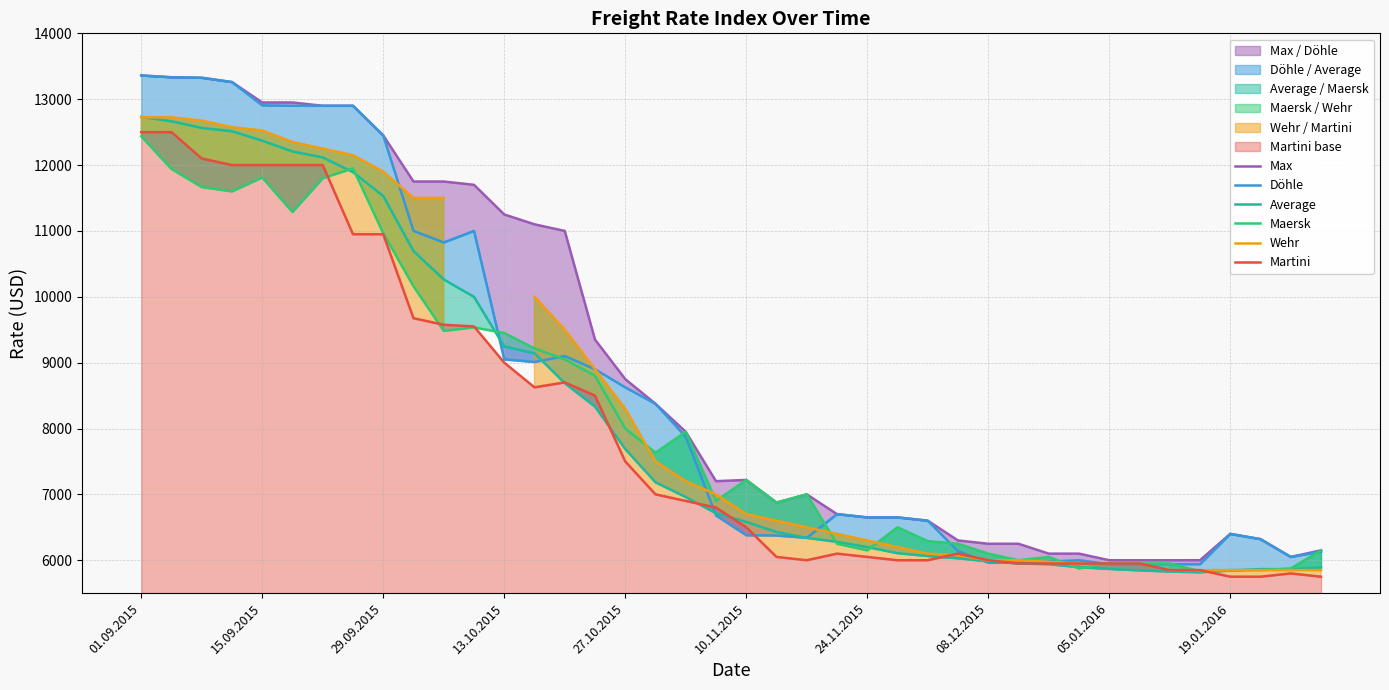

Where does the Wehr series first go above 7000?

01.09.2015